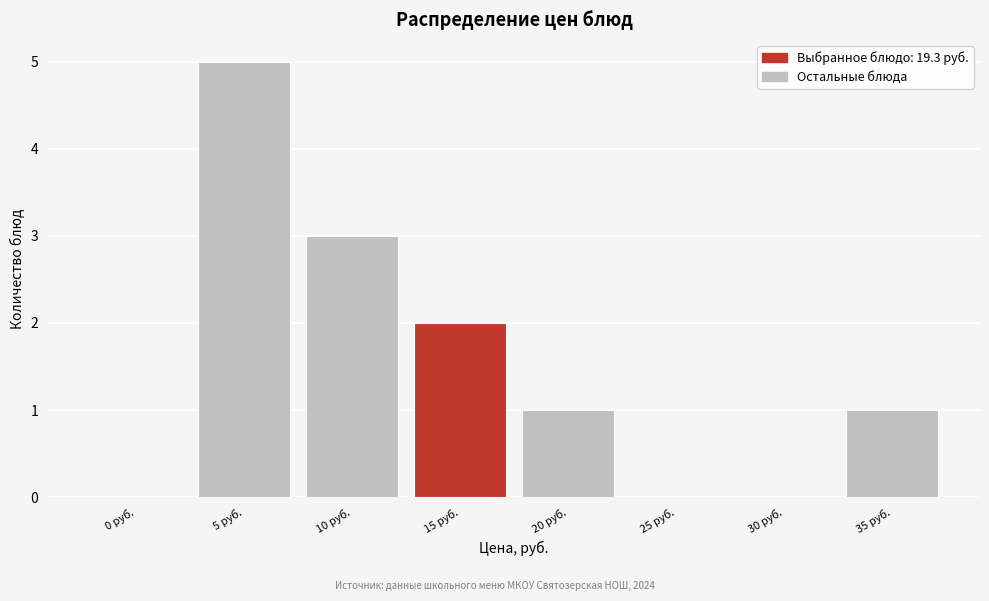

Reading left to right, transcribe all the data shown in this chart.

0 руб.=0	5 руб.=5	10 руб.=3	15 руб.=2	20 руб.=1	25 руб.=0	30 руб.=0	35 руб.=1